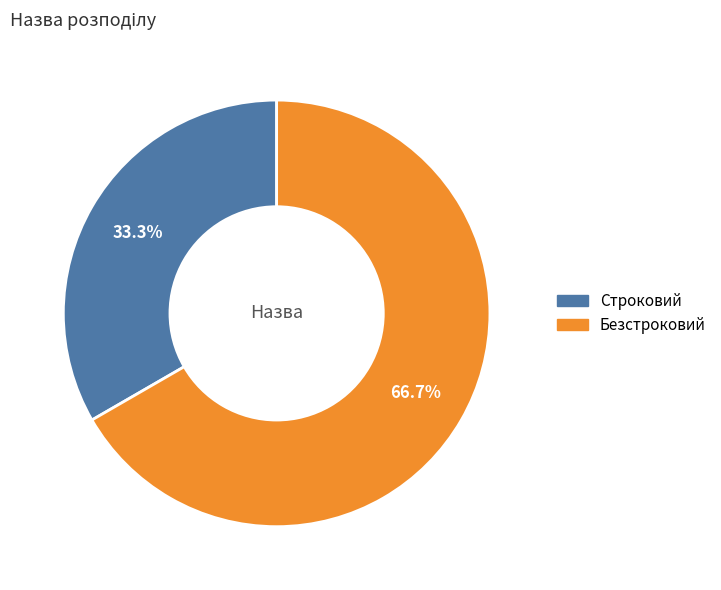

What percentage is the Безстроковий slice, to the nearest percent?

67%